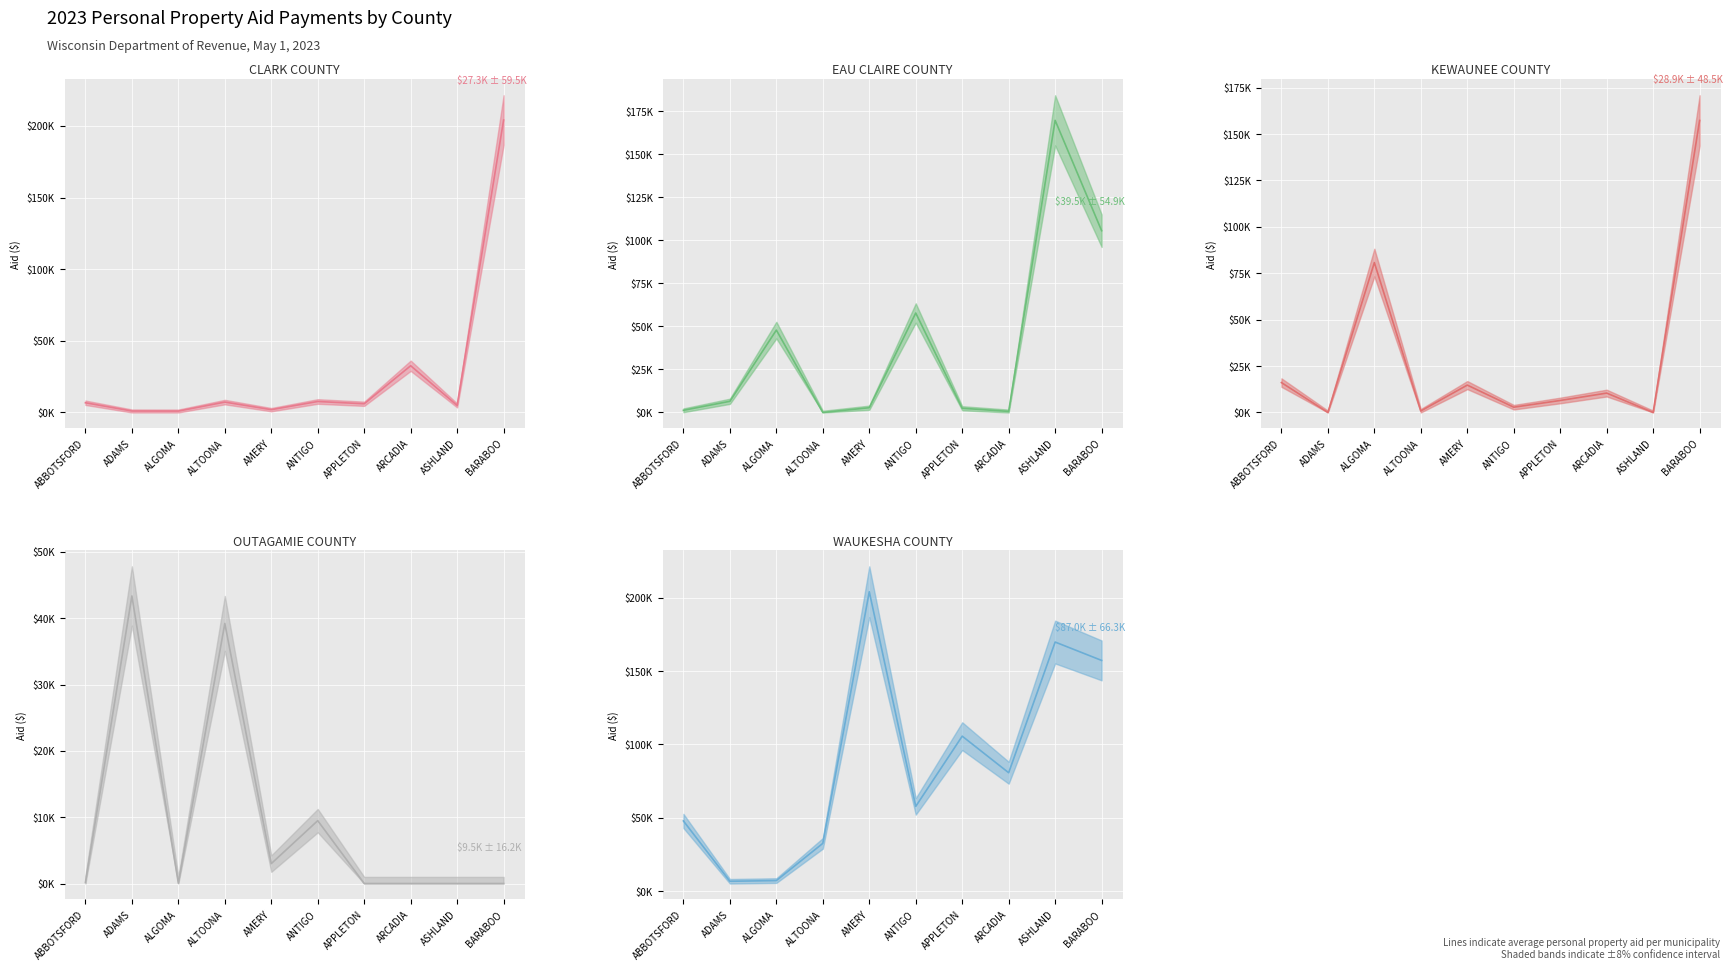

Where does the EAU CLAIRE COUNTY (mean) series first go above 6496?

ADAMS